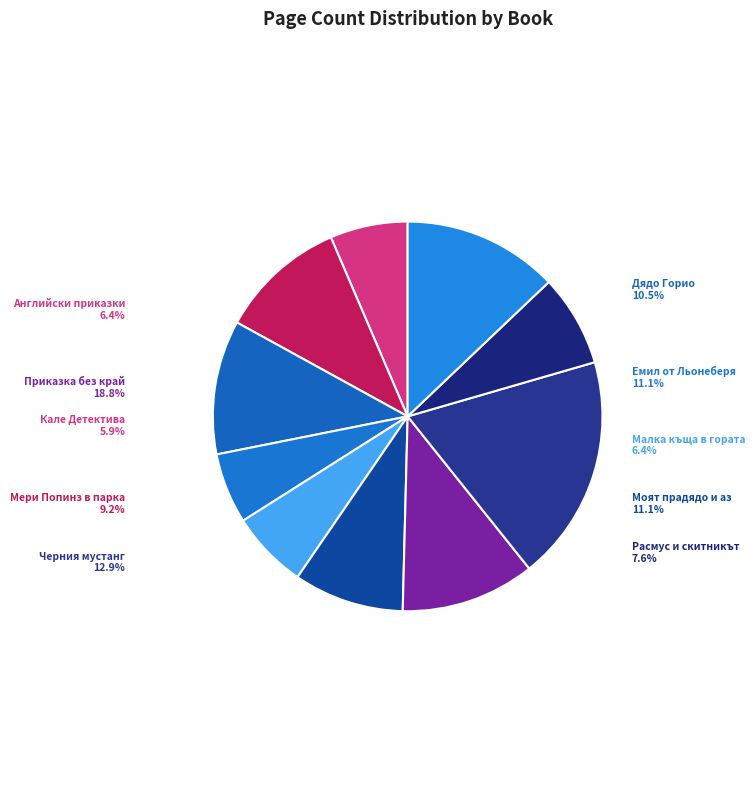

Approximately how many times larger is the value at Расмус и скитникът
(6263) compared to Моят прадядо и аз
(11369)?

0.7